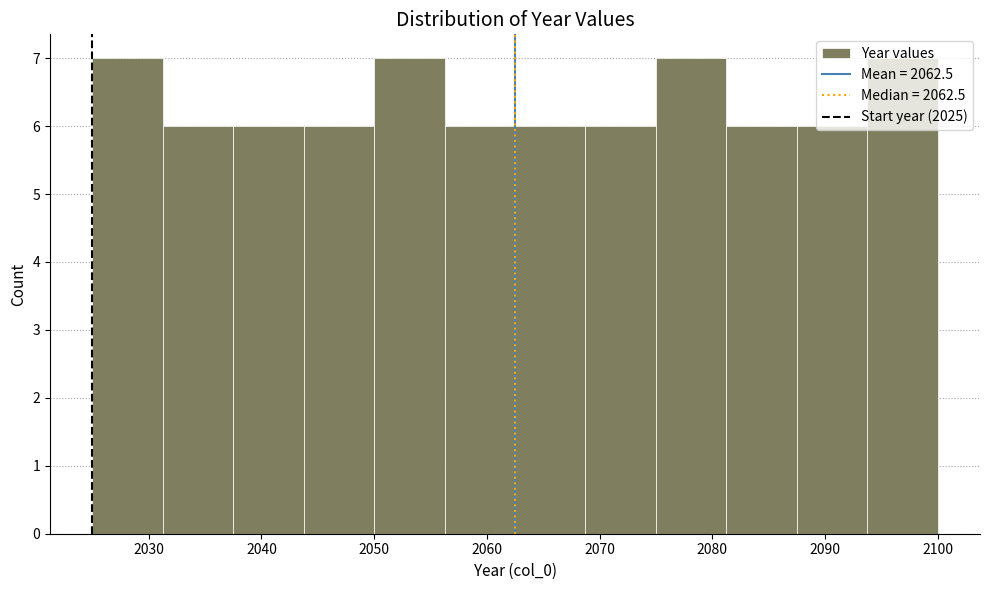

Reading left to right, transcribe this chart: for each bar, give the range it covers on the x-axis and its height. Neither the bar edges nor the heights are printed on the chart, so give them approximately, as read against the axes.

2025 to 2031: 7
2031 to 2038: 6
2038 to 2044: 6
2044 to 2050: 6
2050 to 2056: 7
2056 to 2063: 6
2063 to 2069: 6
2069 to 2075: 6
2075 to 2081: 7
2081 to 2088: 6
2088 to 2094: 6
2094 to 2100: 7